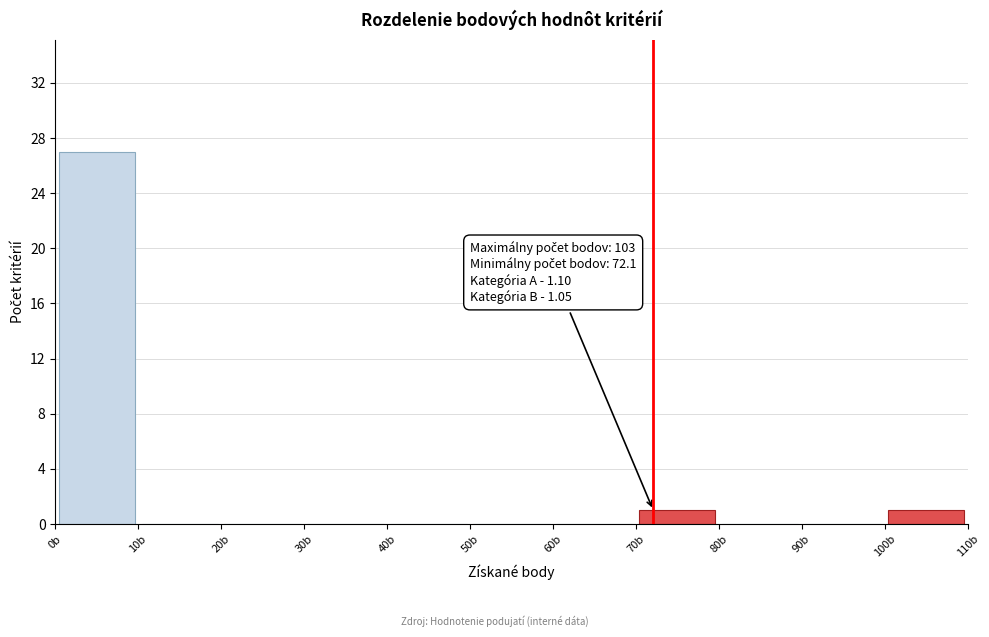

Over which range of the x-axis is the bar tallest?

0 to 10